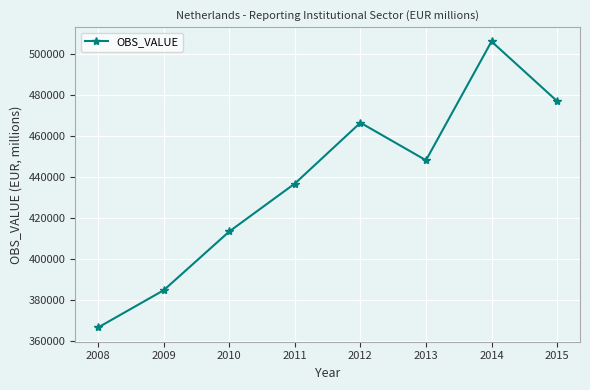

Is it true that the value at 2009 is 581482?

False